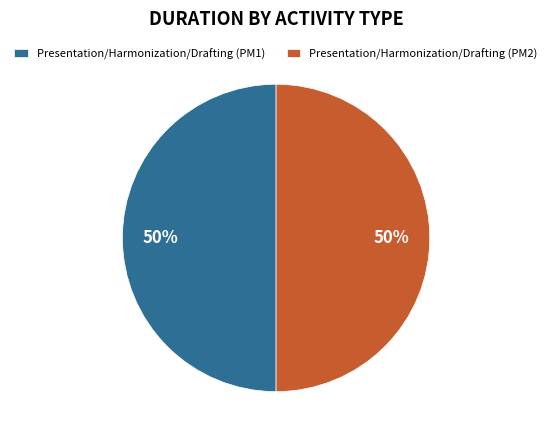

Is the sum of Presentation/Harmonization/Drafting (PM1) and Presentation/Harmonization/Drafting (PM2) greater than half?

Yes